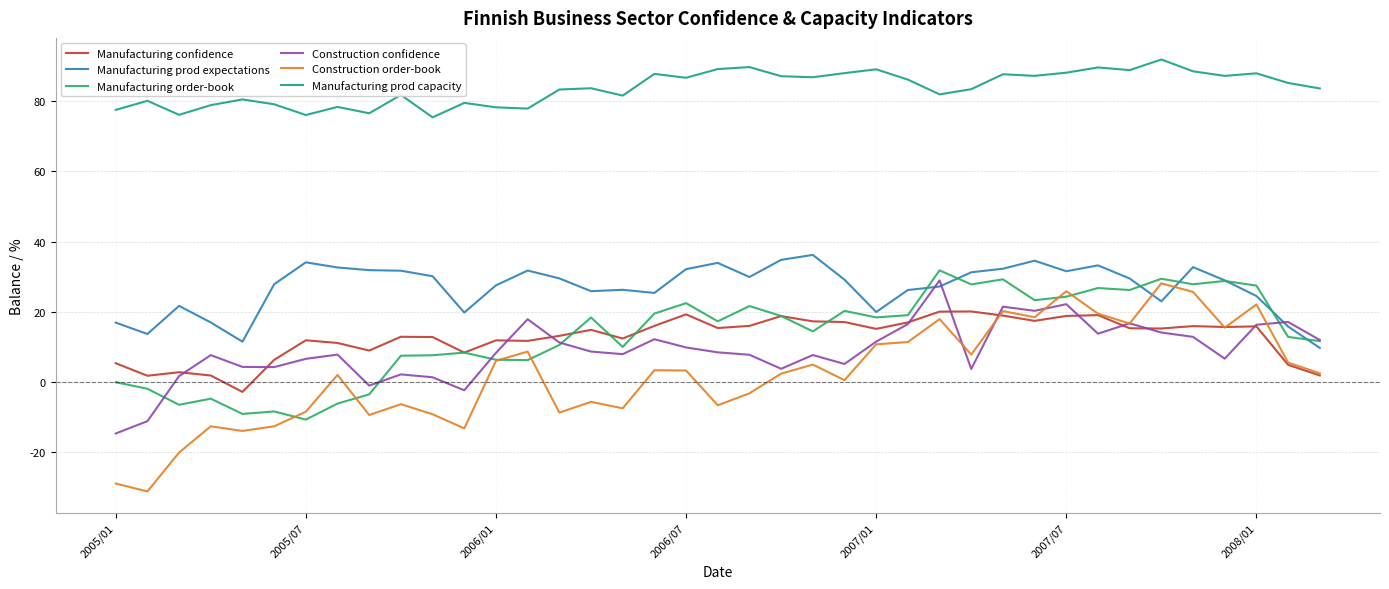

What is the difference between the maximum and minimum values in the Manufacturing confidence series?

22.9